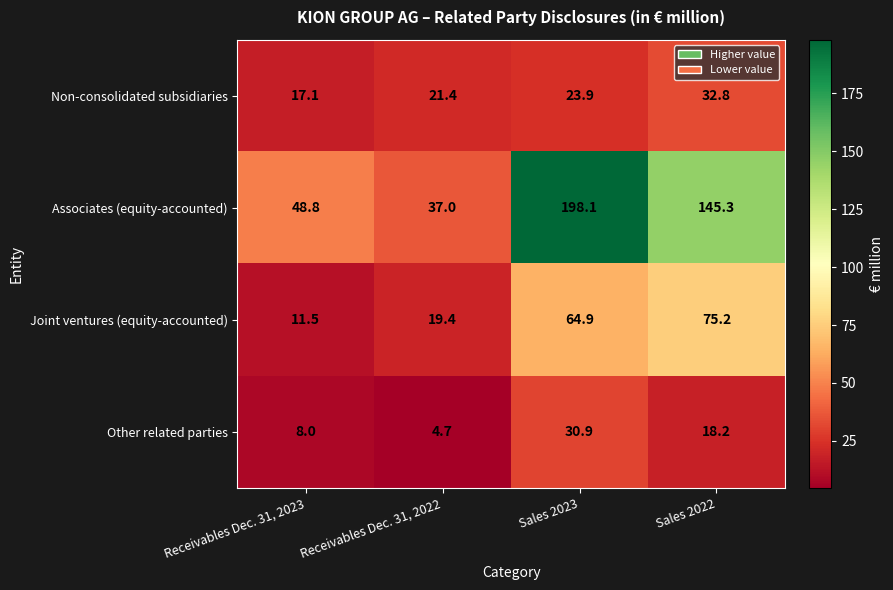

How many values in the Joint ventures (equity-accounted) series exceed 64?

2